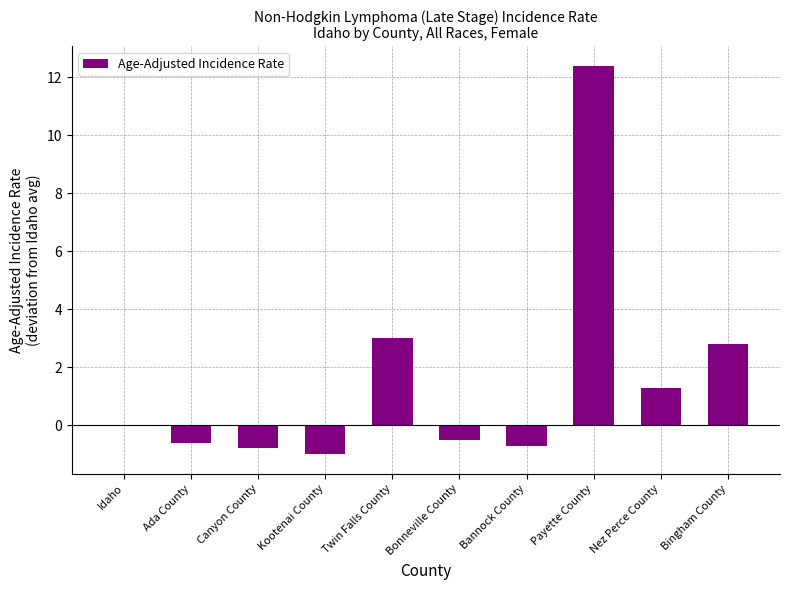

What is the greatest value displayed?

12.4